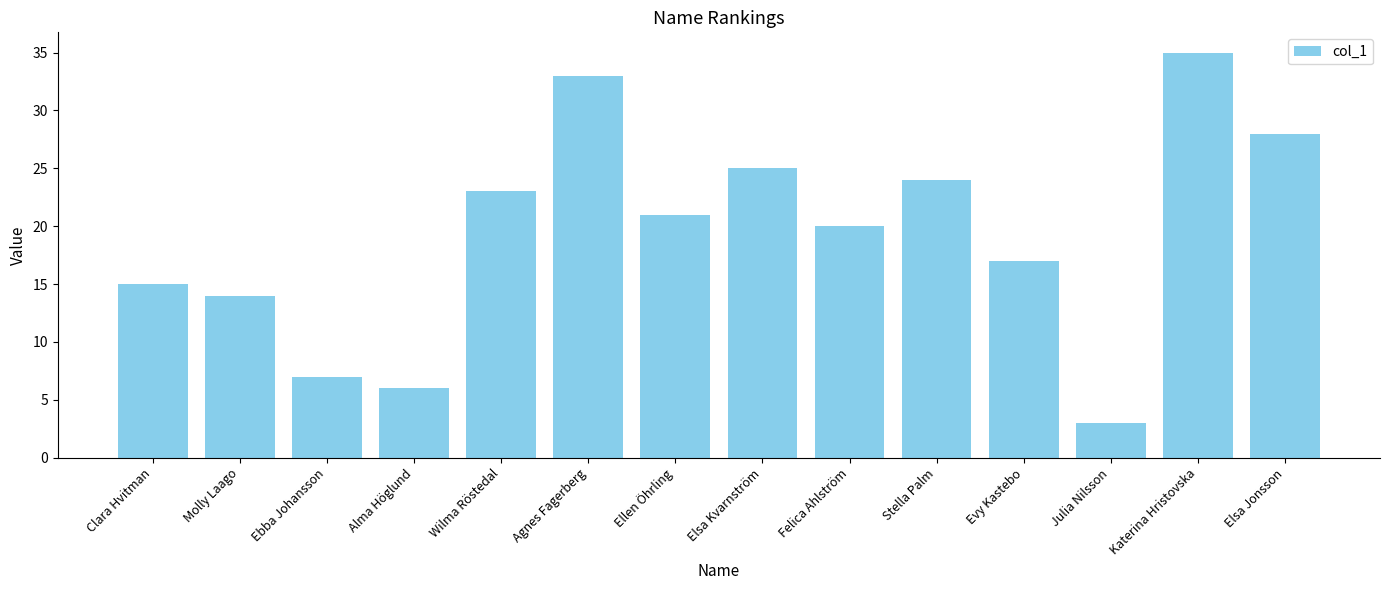

How many bars are there in total?

14